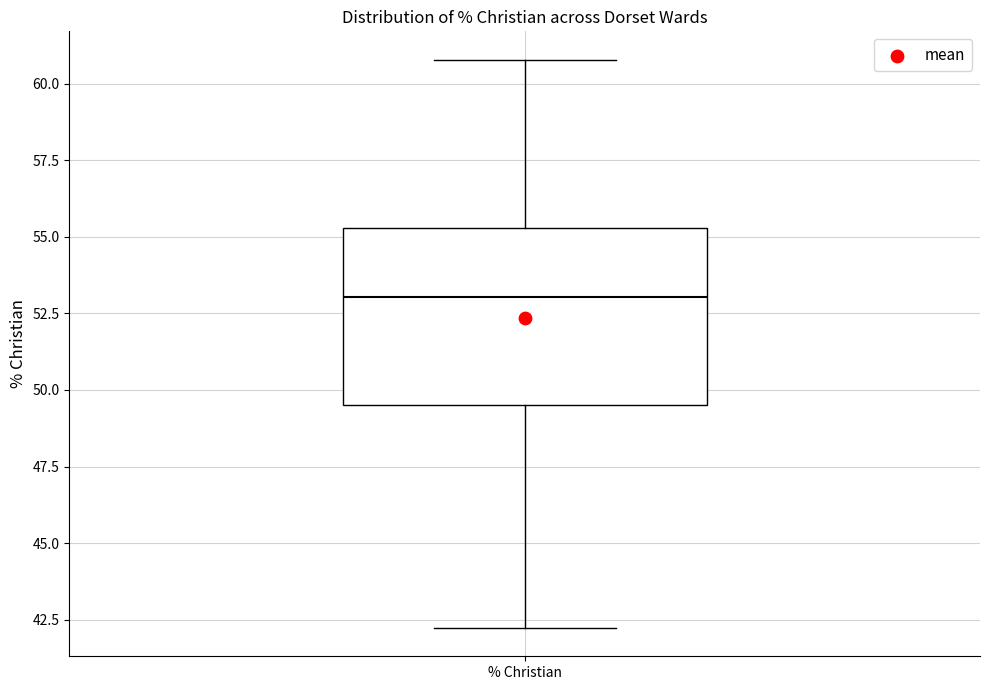

Transcribe this box plot: give where the median line is, the range the box spans, and where the two whiskers end, as read against the y-axis. The values are not printed on the chart, so give them approximately, as read against the axis.

median 53.0, box 49.5 to 55.5, whiskers 42.0 to 61.0